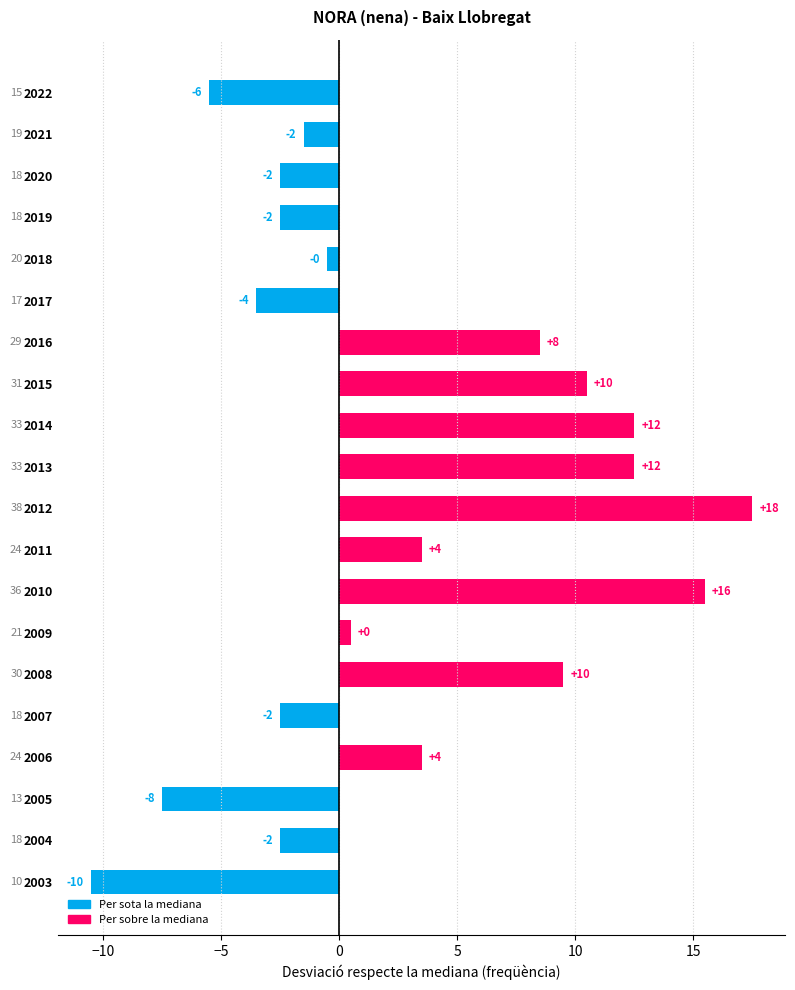

True or false: the data shows -10.5 at 2003.

True